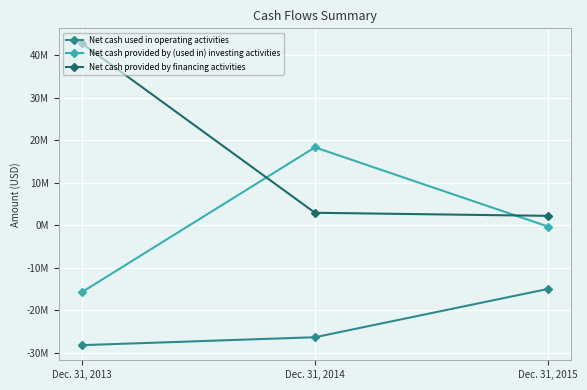

What are all the series names shown in the legend?

Net cash used in operating activities, Net cash provided by (used in) investing activities, Net cash provided by financing activities